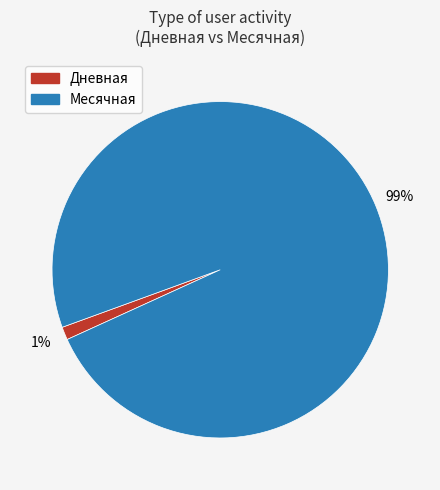

To the nearest percent, what is the average slice percentage?

50%